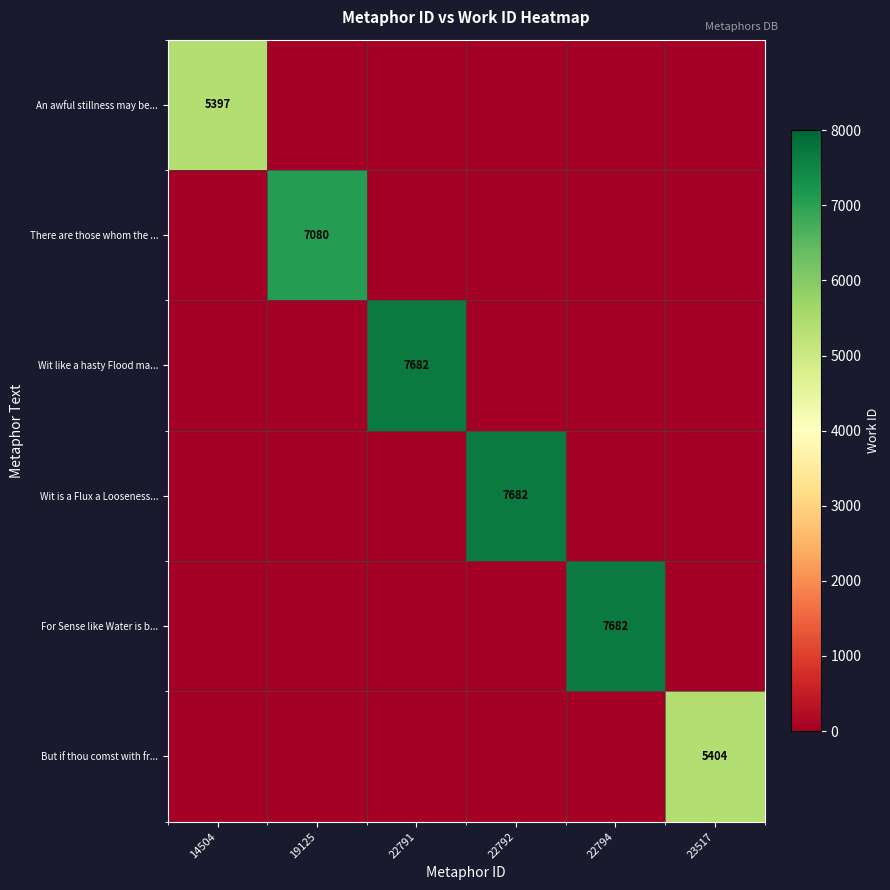

The But if thou comst with fr... series shows 1237 at 23517. True or false?

False